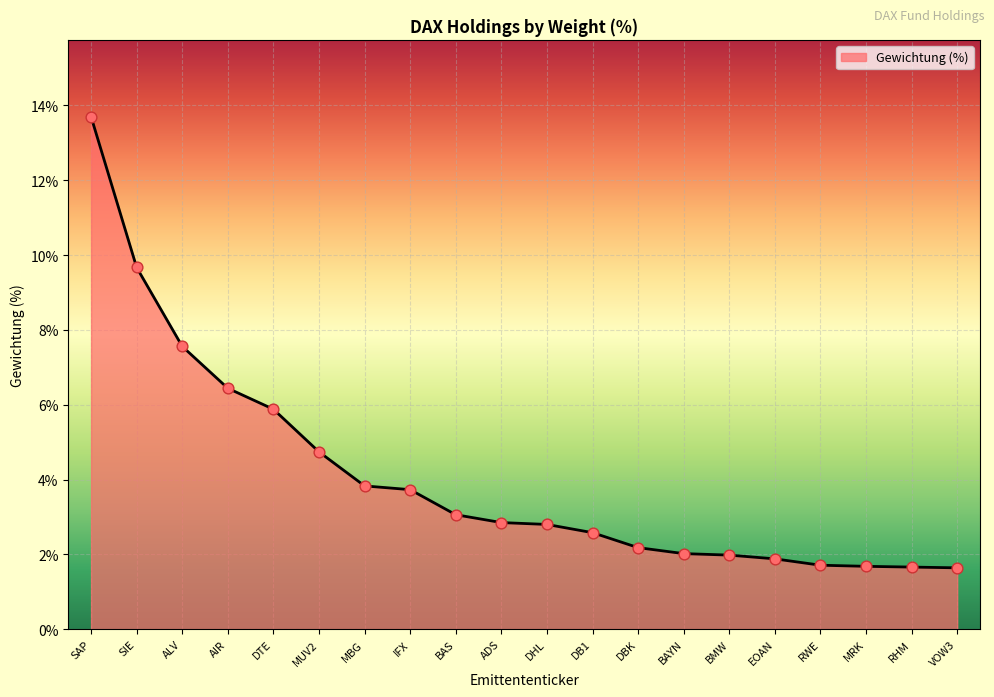

What is the change in value from DB1 to RHM?

-0.9